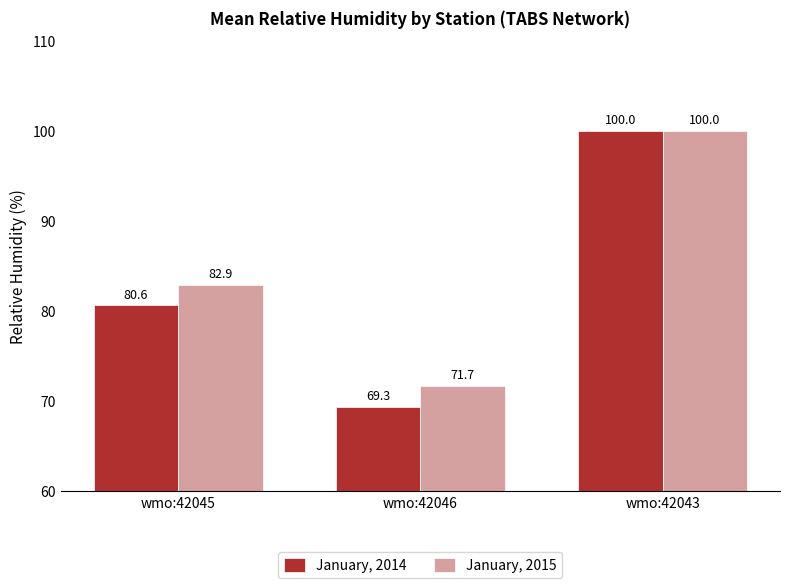

List the labels in order of January, 2014 value, largest first.

wmo:42043, wmo:42045, wmo:42046